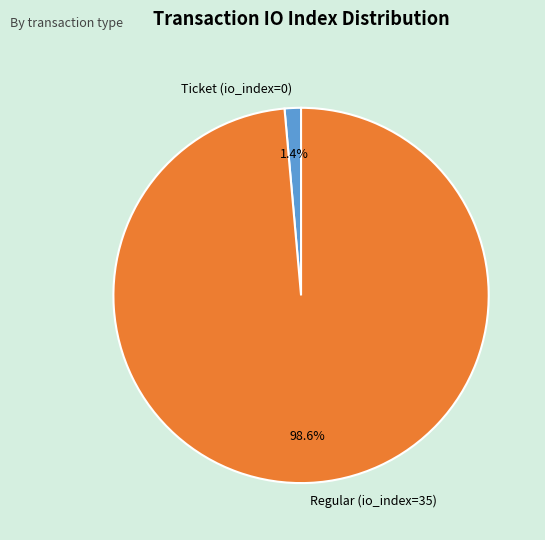

How many segments does this pie chart have?

2